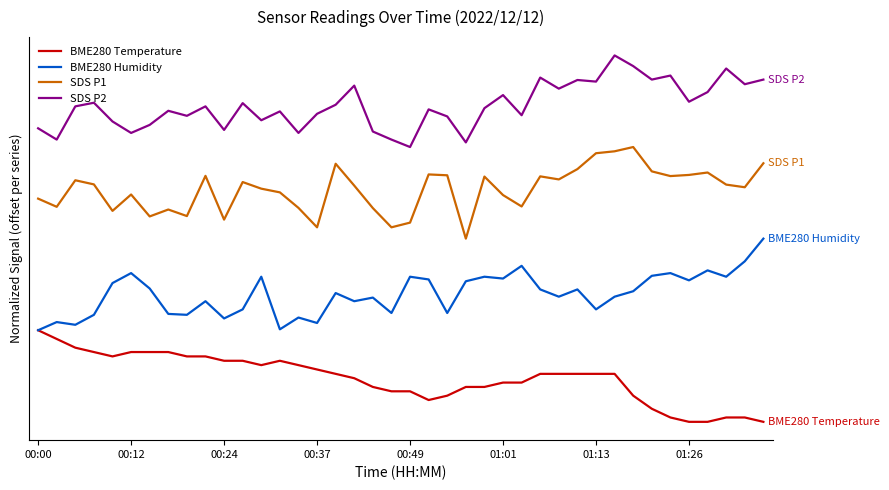

Is this an area chart (filled region under the line)?

No